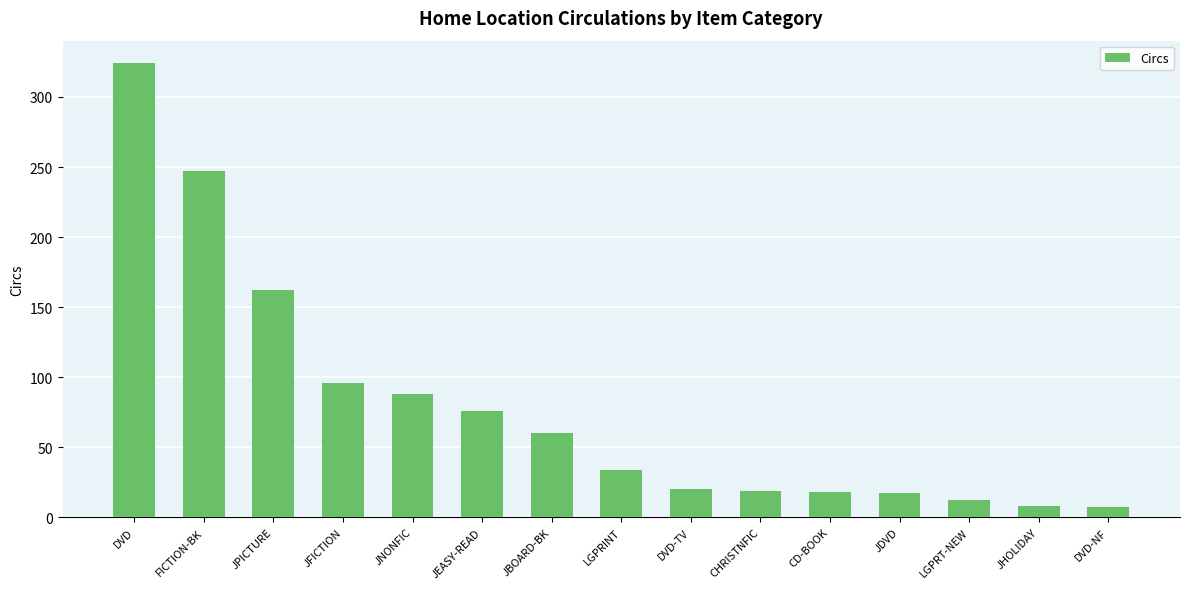

What is the sum of all values?

1188